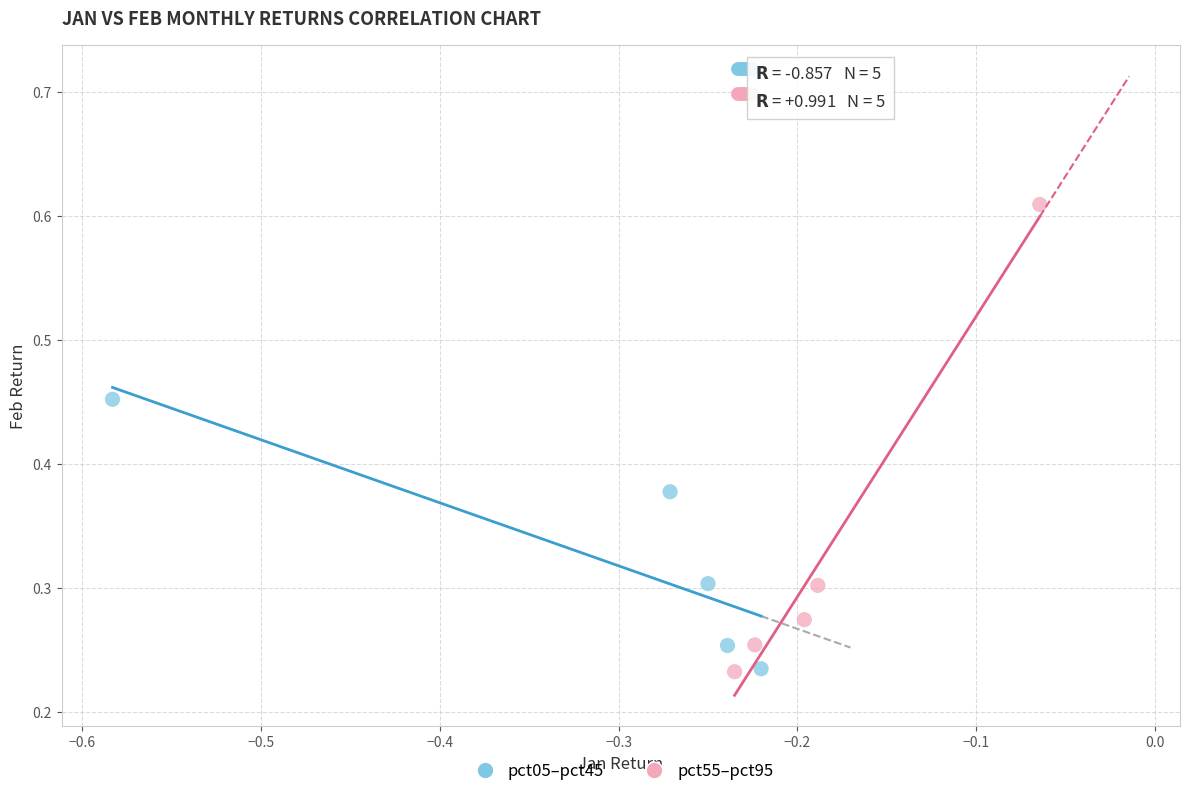

Which series has the widest spread of Y values?

pct55–pct95